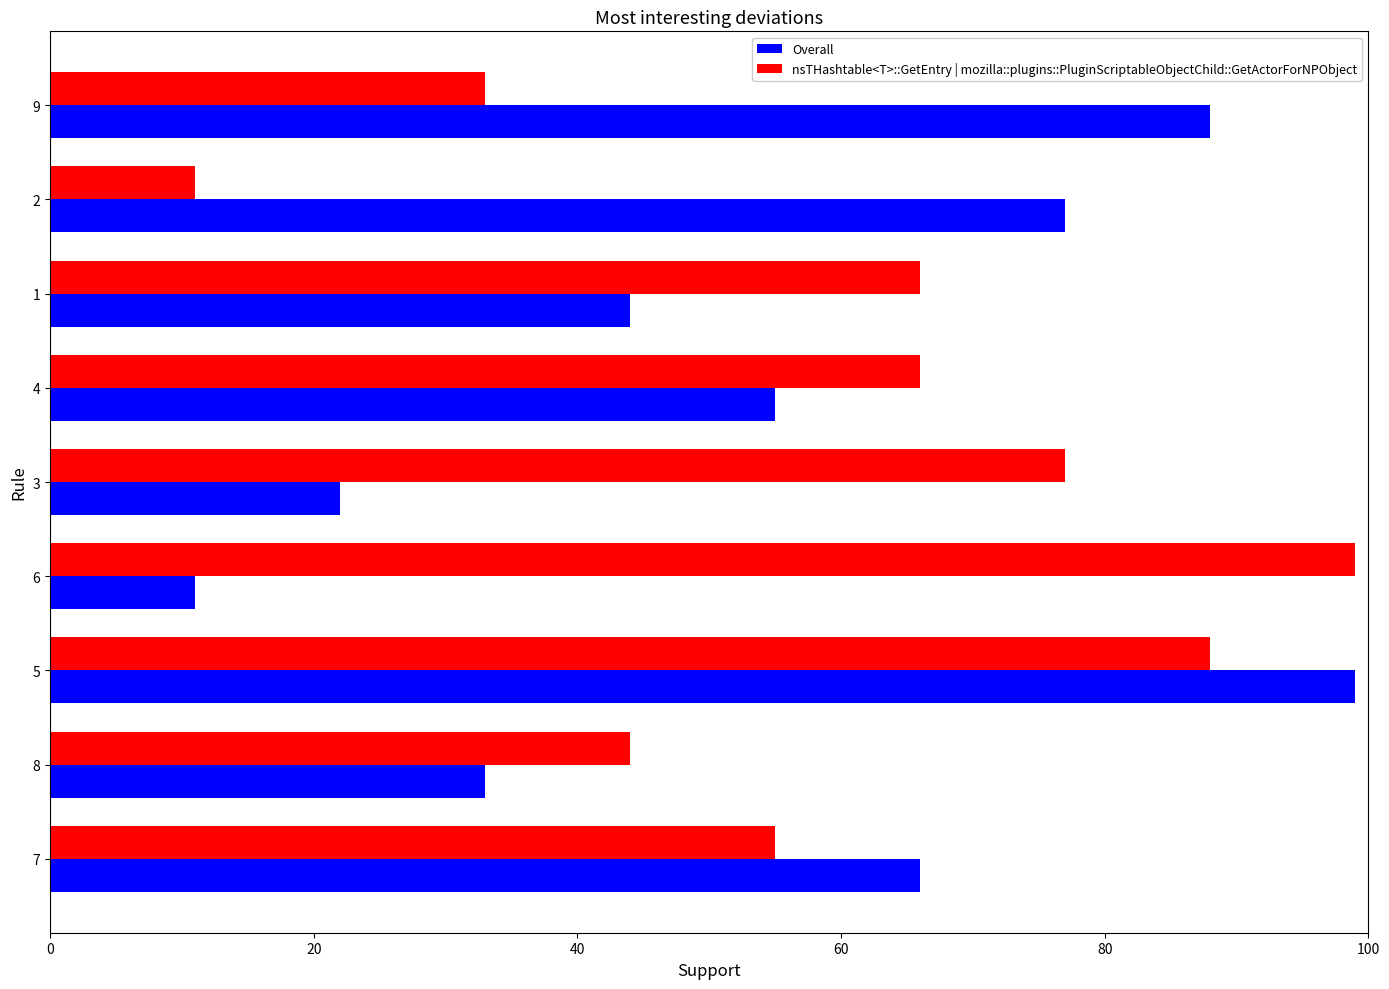

The value of nsTHashtable<T>::GetEntry | mozilla::plugins::PluginScriptableObjectChild::GetActorForNPObject at 9 is 33. True or false?

True